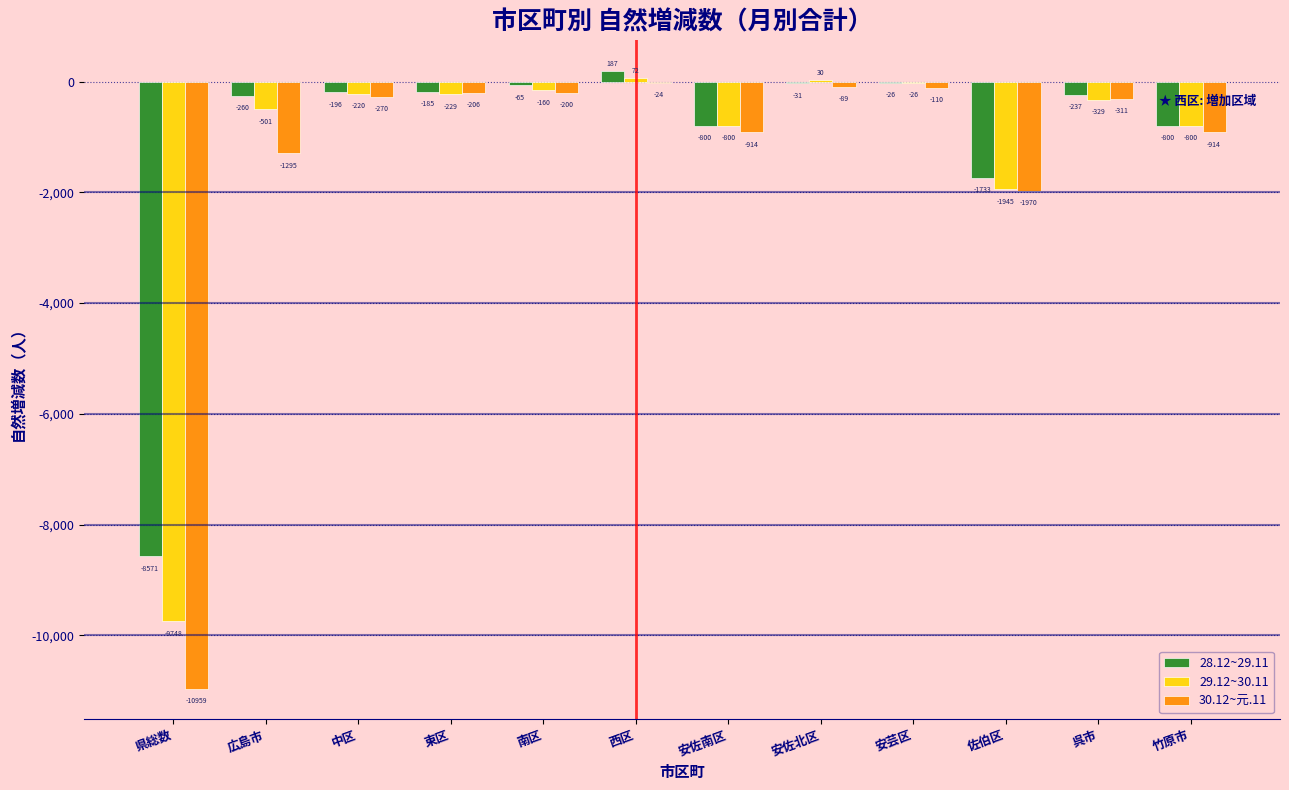

Reading right to left, extract all data points from this chart.

28.12~29.11: 竹原市=-800	呉市=-237	佐伯区=-1733	安芸区=-26	安佐北区=-31	安佐南区=-800	西区=187	南区=-65	東区=-185	中区=-196	広島市=-260	県総数=-8571
29.12~30.11: 竹原市=-800	呉市=-329	佐伯区=-1945	安芸区=-26	安佐北区=30	安佐南区=-800	西区=72	南区=-160	東区=-229	中区=-220	広島市=-501	県総数=-9748
30.12~元.11: 竹原市=-914	呉市=-311	佐伯区=-1970	安芸区=-110	安佐北区=-89	安佐南区=-914	西区=-24	南区=-200	東区=-206	中区=-270	広島市=-1295	県総数=-10959